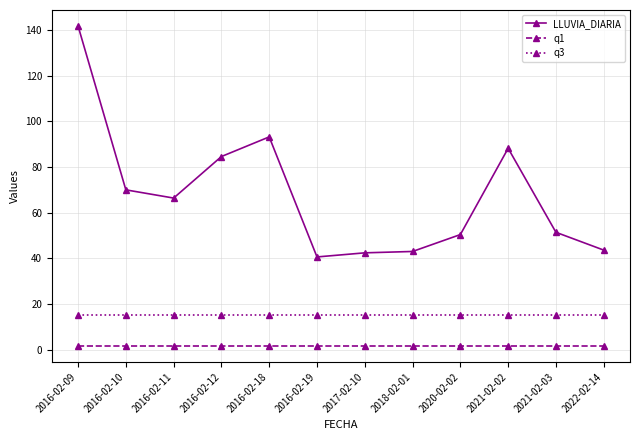

Which series changed the most between 2016-02-11 and 2016-02-18?

LLUVIA_DIARIA